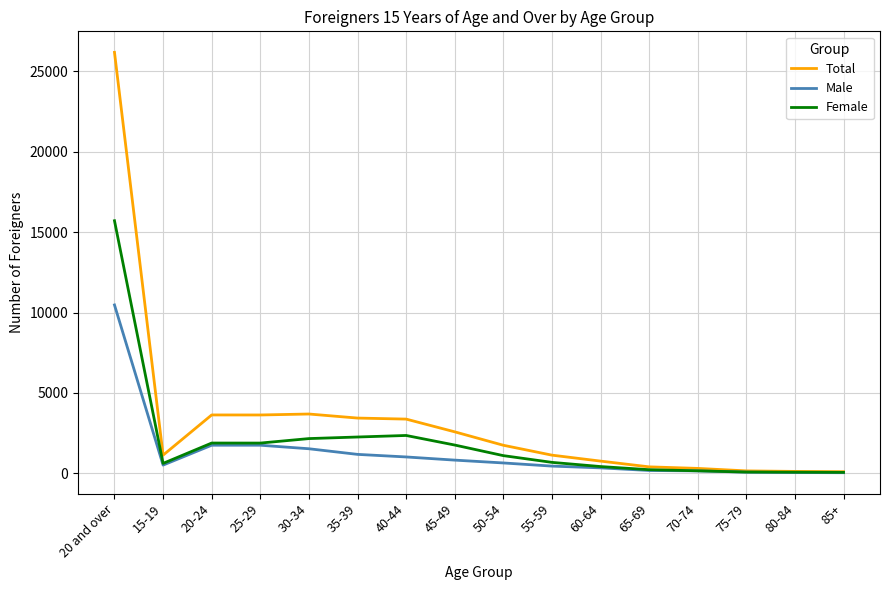

What position from the right is 60-64?

6